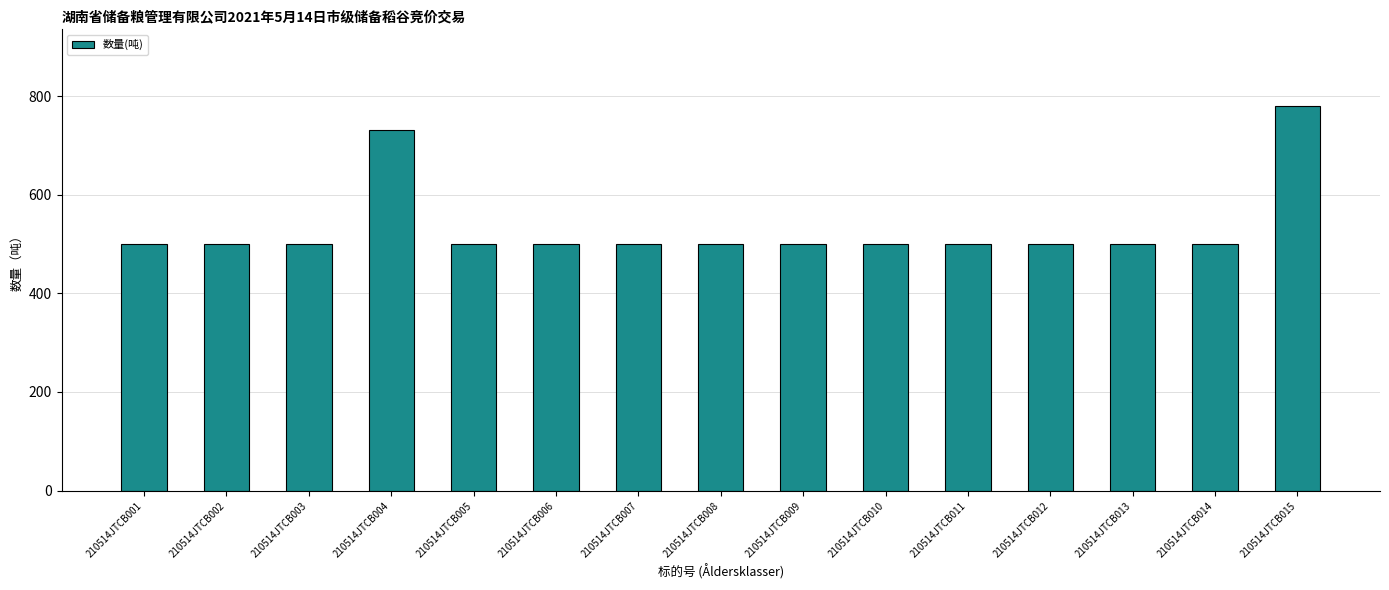

What is the value of the 2nd bar from the left?

500